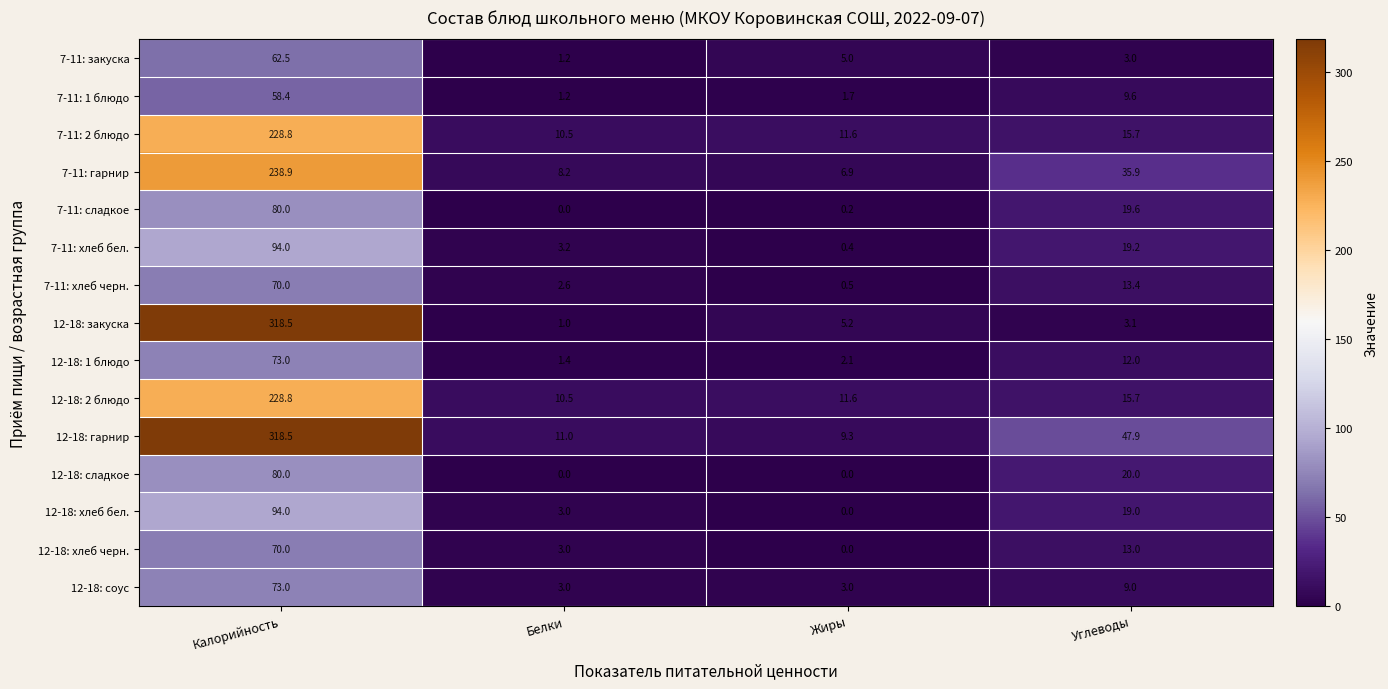

At which label does 12-18: хлеб бел. first exceed 19?

Калорийность